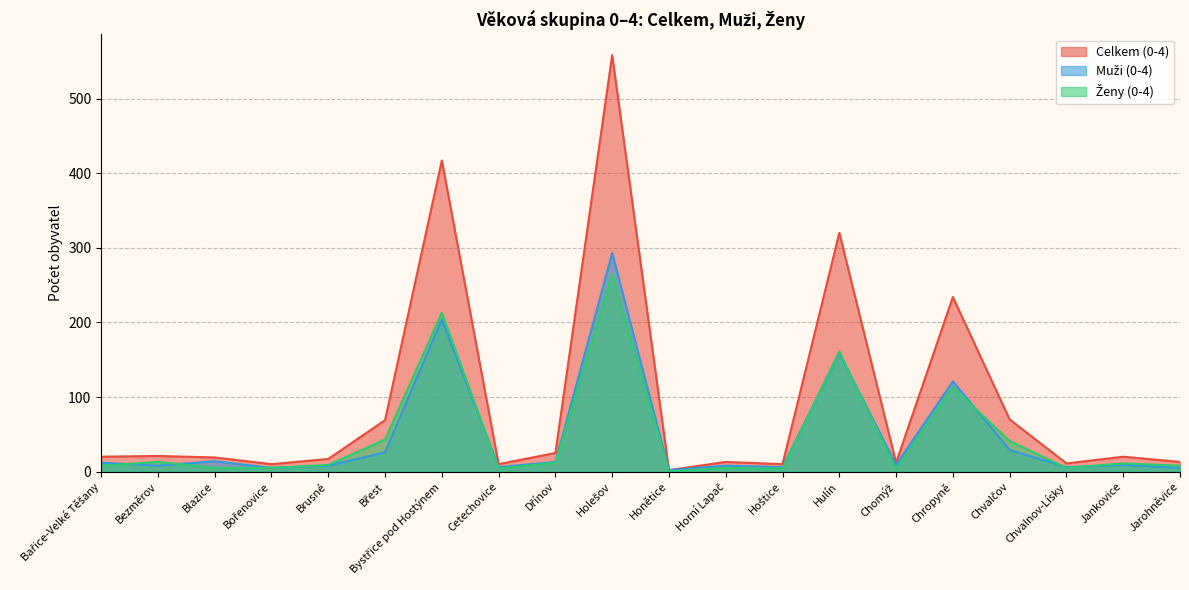

Rank the categories by Celkem (0-4) value from highest to lowest.

Holešov, Bystřice pod Hostýnem, Hulín, Chropyně, Chvalčov, Břest, Dřínov, Bezměrov, Bařice-Velké Těšany, Jankovice, Blazice, Brusné, Horní Lapač, Jarohněvice, Chomýž, Chvalnov-Lísky, Bořenovice, Cetechovice, Hoštice, Honětice